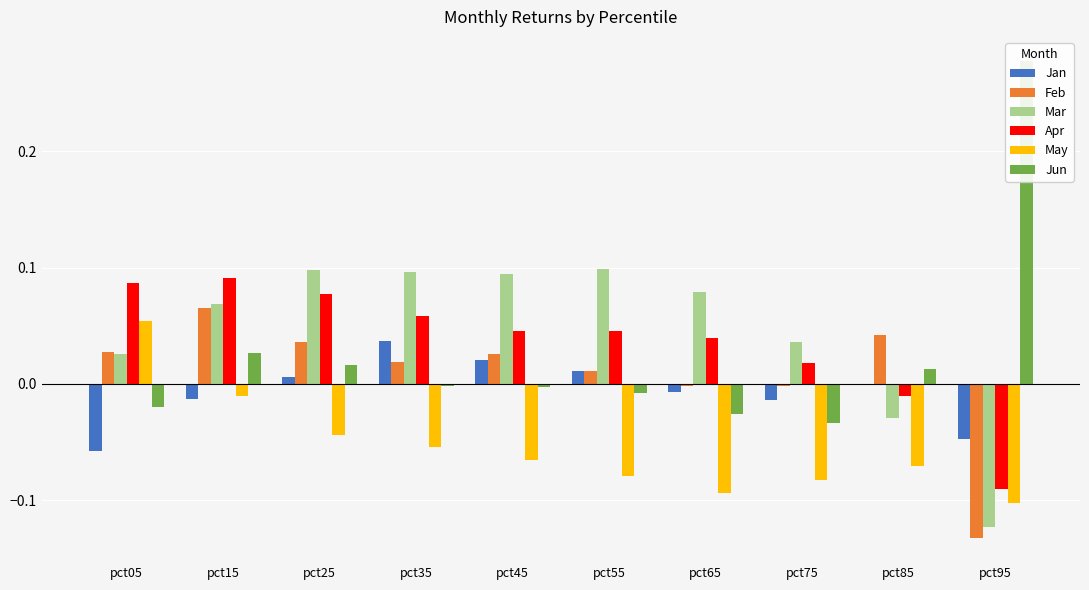

Reading right to left, what are all the values shown in this chart?

Jan: -0.0	0.0	-0.0	-0.0	0.0	0.0	0.0	0.0	-0.0	-0.1
Feb: -0.1	0.0	-0.0	-0.0	0.0	0.0	0.0	0.0	0.1	0.0
Mar: -0.1	-0.0	0.0	0.1	0.1	0.1	0.1	0.1	0.1	0.0
Apr: -0.1	-0.0	0.0	0.0	0.0	0.0	0.1	0.1	0.1	0.1
May: -0.1	-0.1	-0.1	-0.1	-0.1	-0.1	-0.1	-0.0	-0.0	0.1
Jun: 0.3	0.0	-0.0	-0.0	-0.0	-0.0	-0.0	0.0	0.0	-0.0